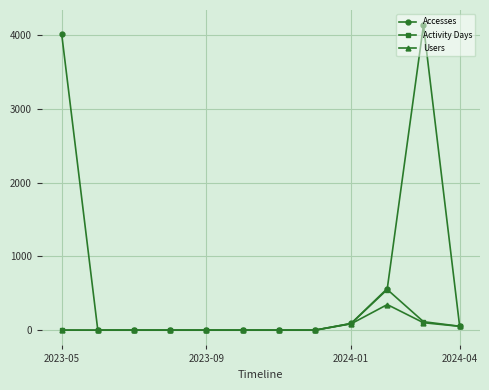

True or false: Users has more than 0 interior local peaks.

True